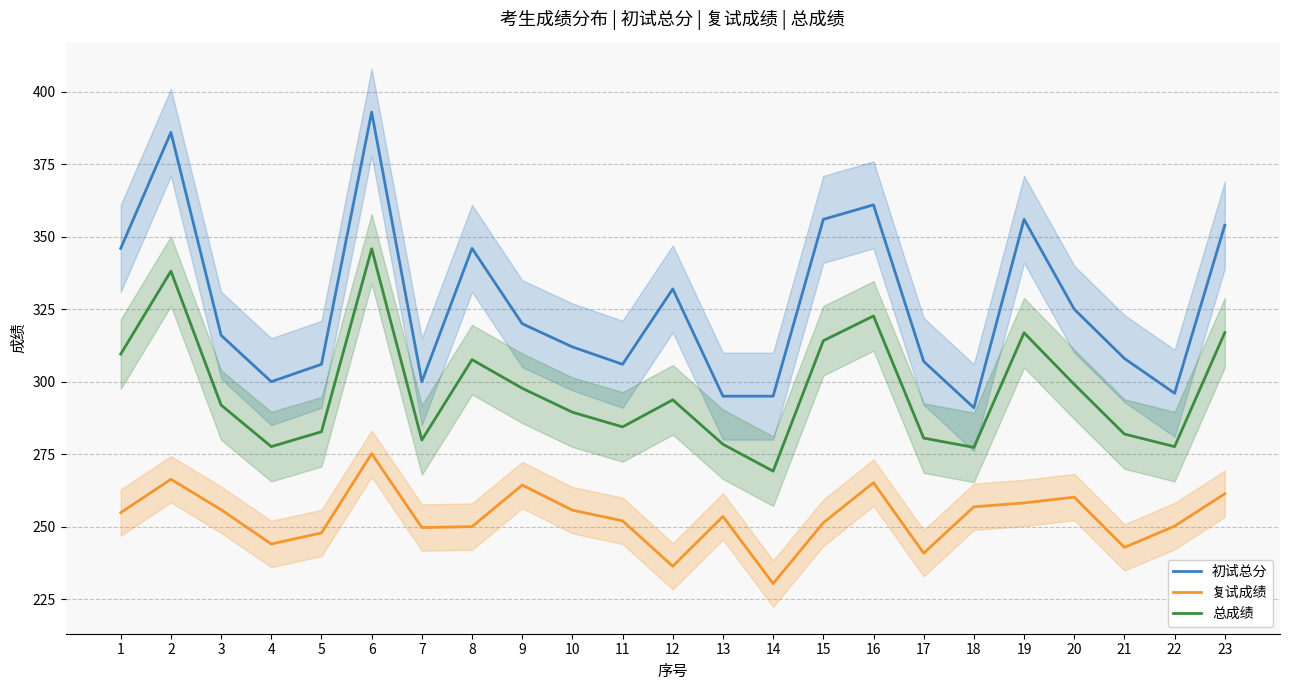

Reading left to right, transcribe all the data shown in this chart.

初试总分: 1=346.0	2=386.0	3=316.0	4=300.0	5=306.0	6=393.0	7=300.0	8=346.0	9=320.0	10=312.0	11=306.0	12=332.0	13=295.0	14=295.0	15=356.0	16=361.0	17=307.0	18=291.0	19=356.0	20=325.0	21=308.0	22=296.0	23=354.0
复试成绩: 1=254.8	2=266.3	3=255.8	4=244.0	5=247.8	6=275.2	7=249.7	8=250.0	9=264.3	10=255.7	11=252.0	12=236.3	13=253.5	14=230.3	15=251.3	16=265.2	17=240.8	18=256.8	19=258.2	20=260.2	21=242.8	22=250.2	23=261.3
总成绩: 1=309.5	2=338.1	3=291.9	4=277.6	5=282.7	6=345.9	7=279.9	8=307.6	9=297.7	10=289.5	11=284.4	12=293.7	13=278.4	14=269.1	15=314.1	16=322.7	17=280.5	18=277.3	19=316.9	20=299.1	21=281.9	22=277.6	23=316.9